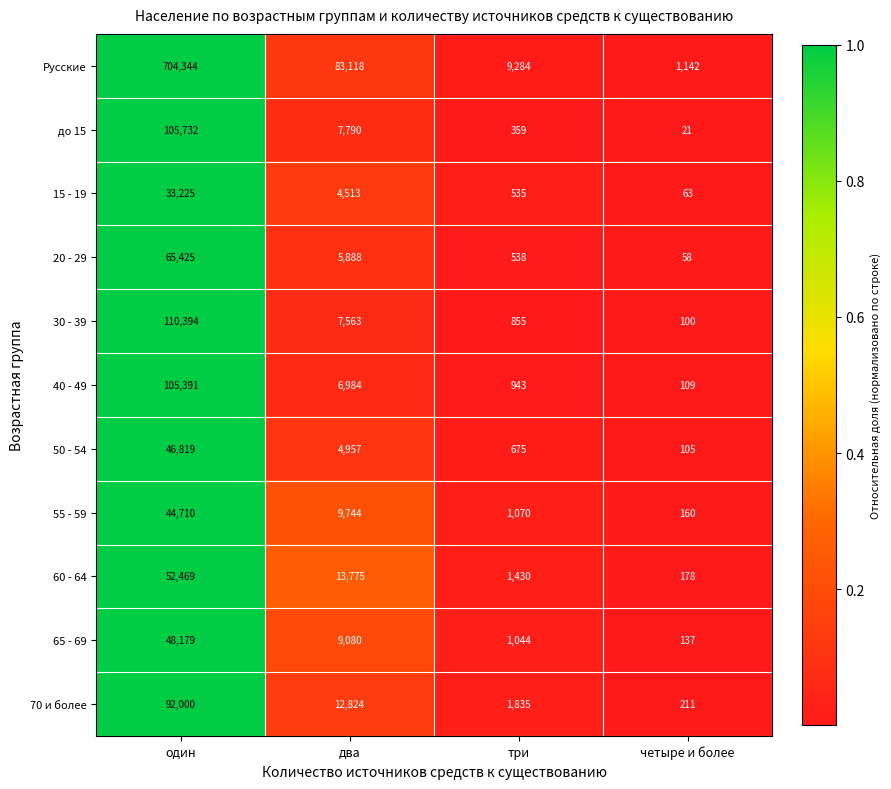

Rank the series at один from lowest to highest value.

15 - 19, 55 - 59, 50 - 54, 65 - 69, 60 - 64, 20 - 29, 70 и более, 40 - 49, до 15, 30 - 39, Русские